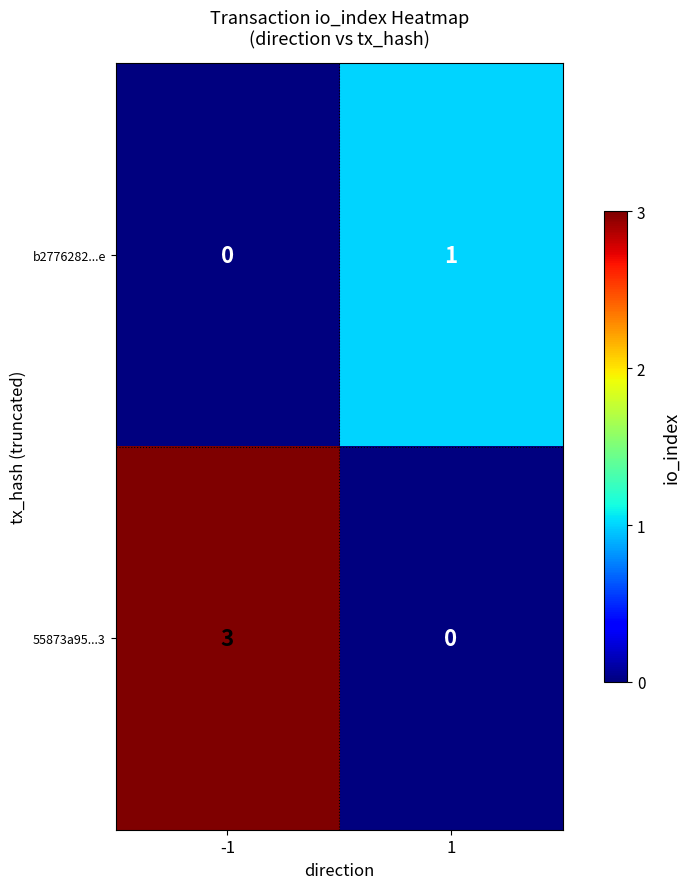

The value of 55873a95...3 at 1 is 0. True or false?

True